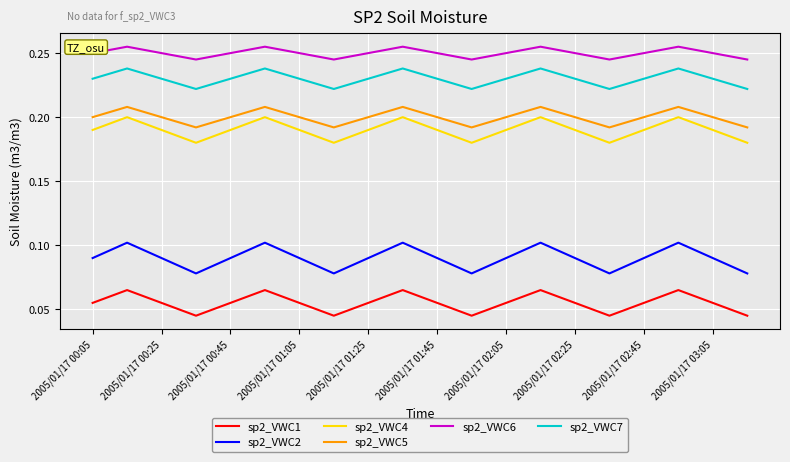

True or false: sp2_VWC1 and sp2_VWC2 intersect in this chart.

False